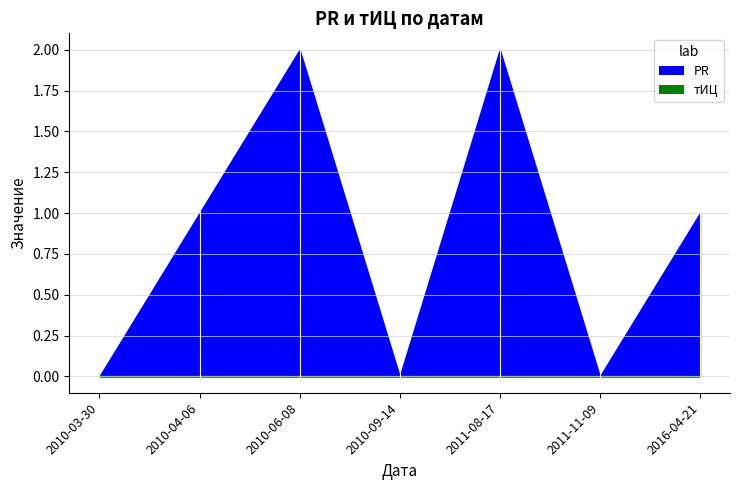

How many distinct data groups are displayed?

2